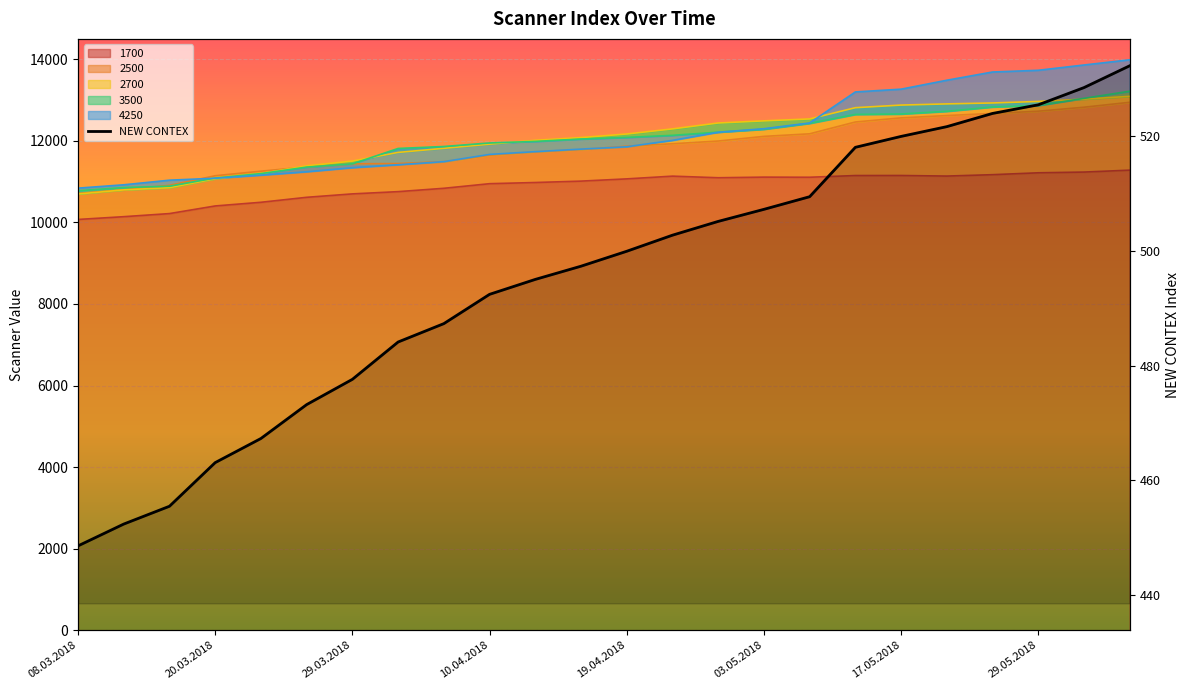

What is the average value of the 2500 series?

11858.1